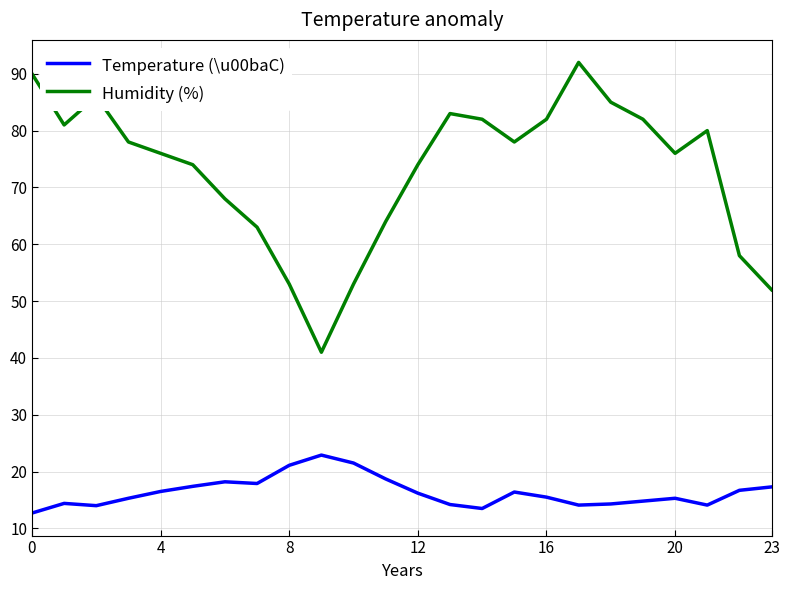

True or false: Temperature (\u00baC) and Humidity (%) cross at least once.

False